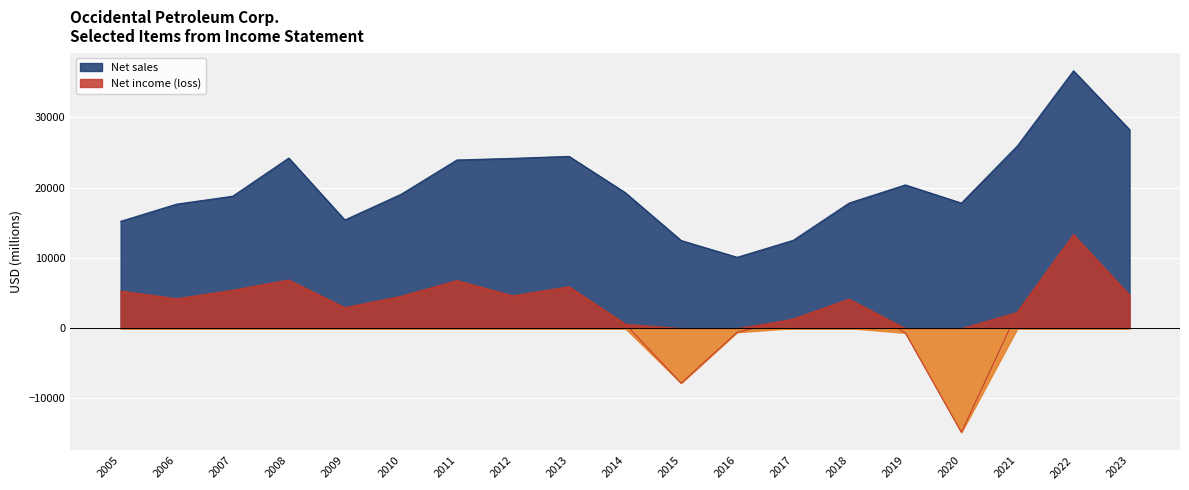

How many interior local peaks does the Net income (loss) series have?

5